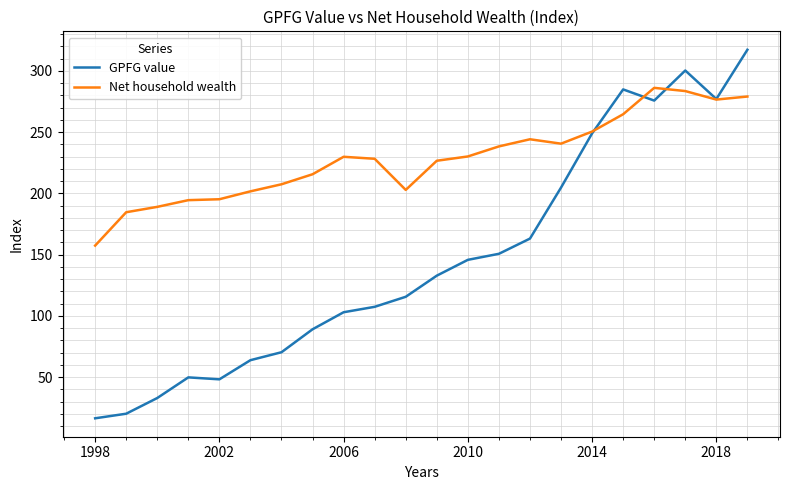

True or false: GPFG value and Net household wealth cross at least once.

True